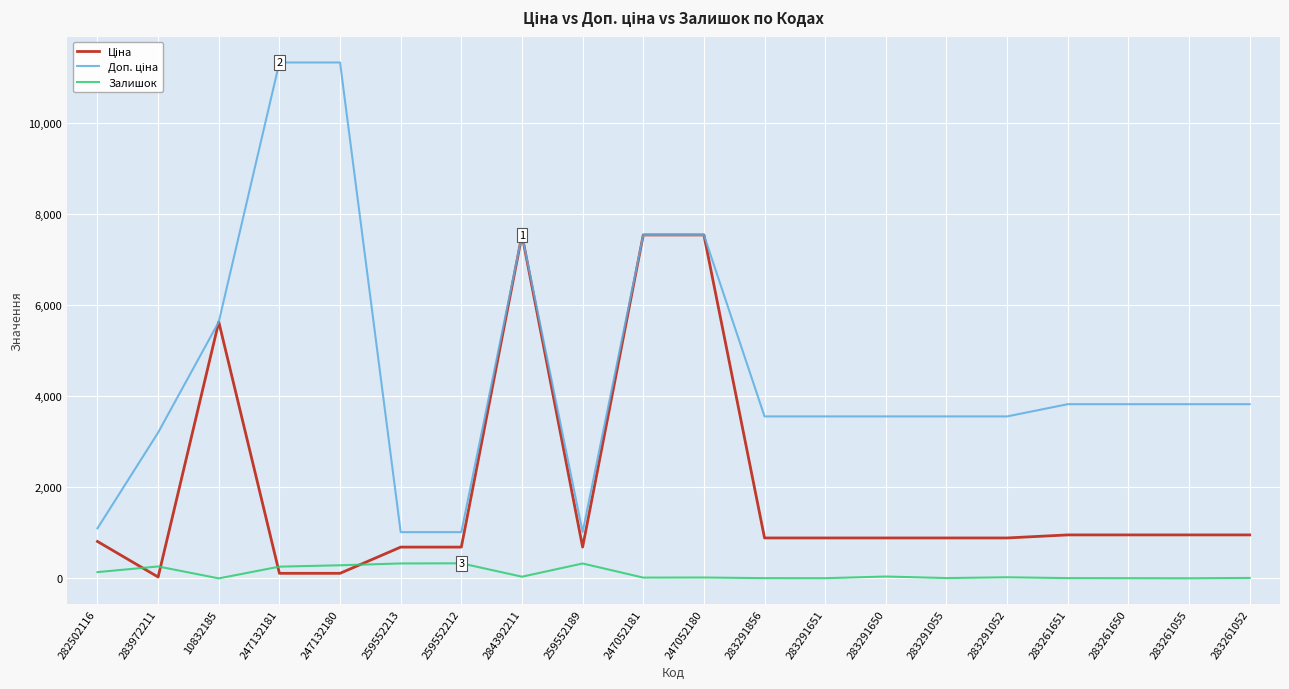

The Залишок series shows 329.0 at 259552189. True or false?

True